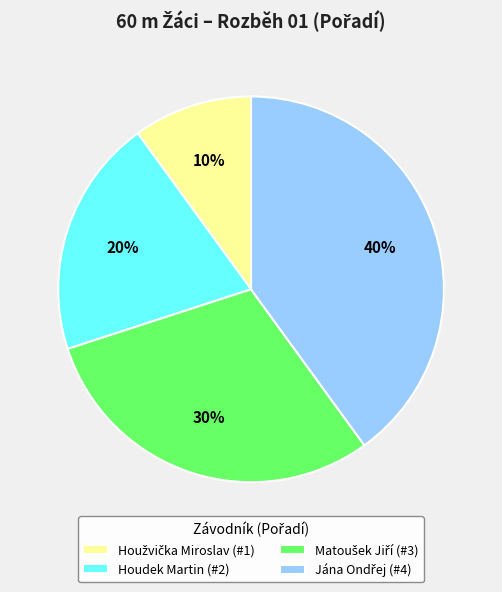

To the nearest percent, what portion does Houdek Martin (#2) represent?

20%